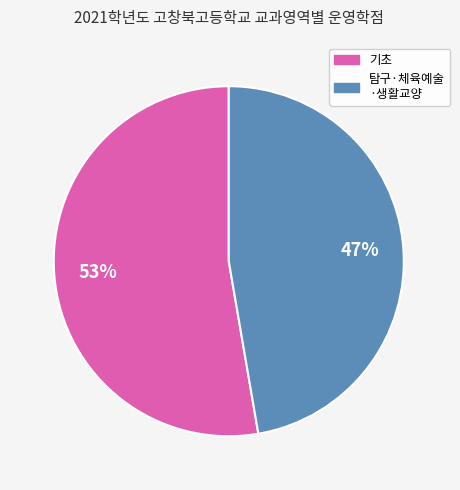

Count the number of slices in the pie.

2